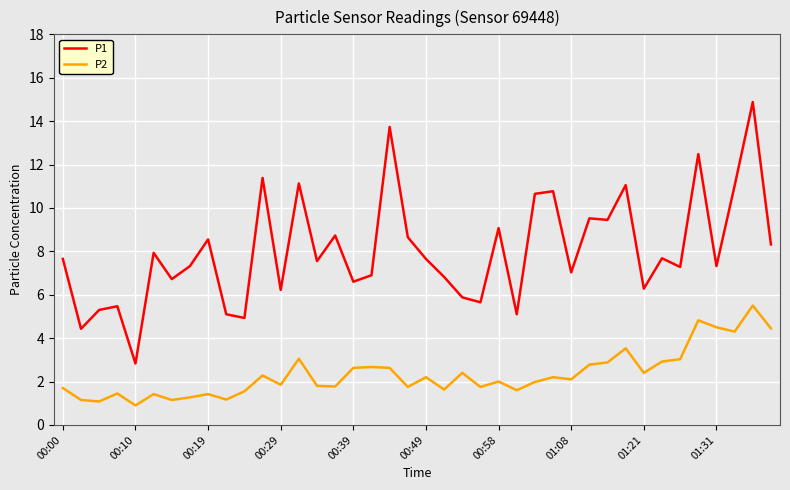

What is the lowest value of the P2 series?

0.9